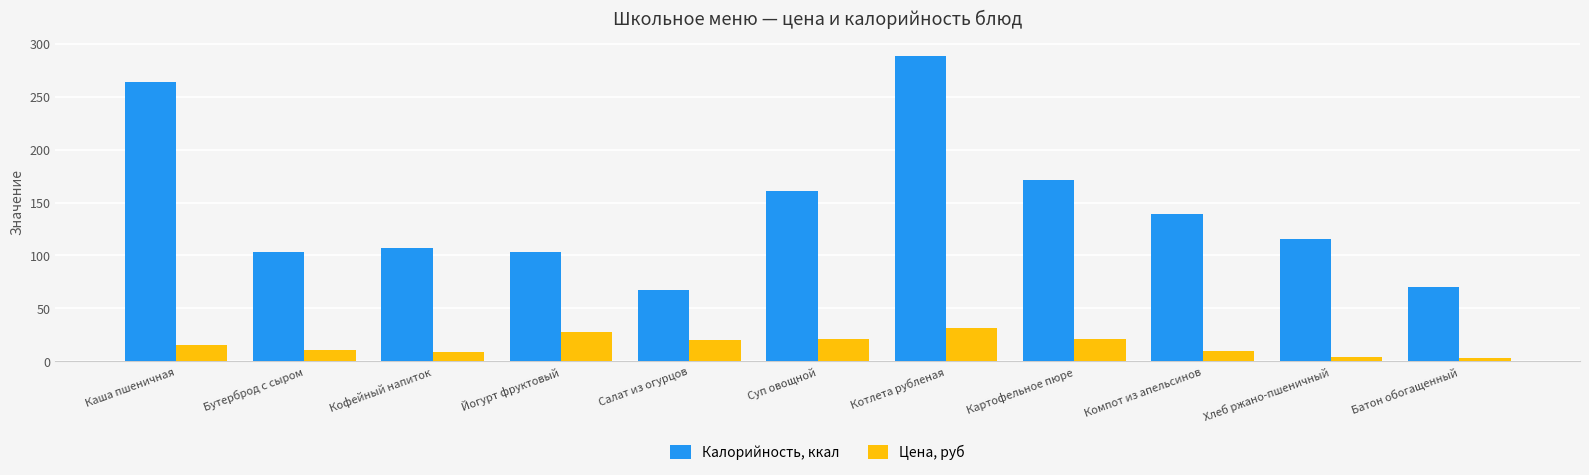

What are all the series names shown in the legend?

Калорийность, ккал, Цена, руб